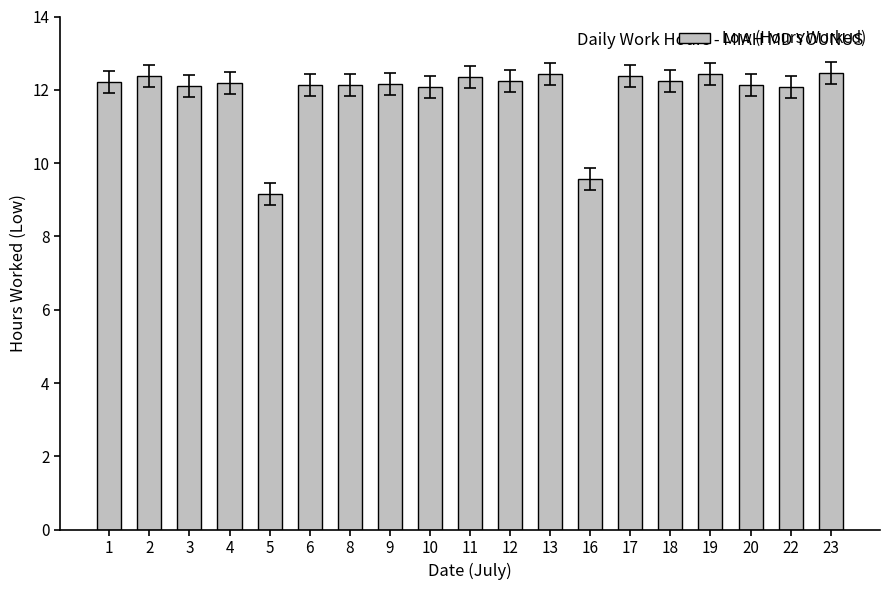

What is the approximate value at 10?

12.1